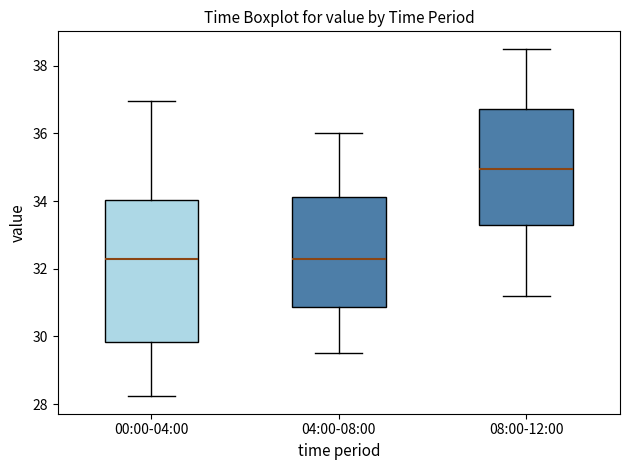

Reading left to right, read every box against the y-axis: the position of its median line, the range the box covers, and the ends of its whiskers. The values are not printed on the chart, so give them approximately, as read against the axis.

00:00-04:00: median 32.2, box 29.8 to 34.0, whiskers 28.2 to 37.0
04:00-08:00: median 32.4, box 30.8 to 34.2, whiskers 29.6 to 36.0
08:00-12:00: median 35.0, box 33.4 to 36.8, whiskers 31.2 to 38.6